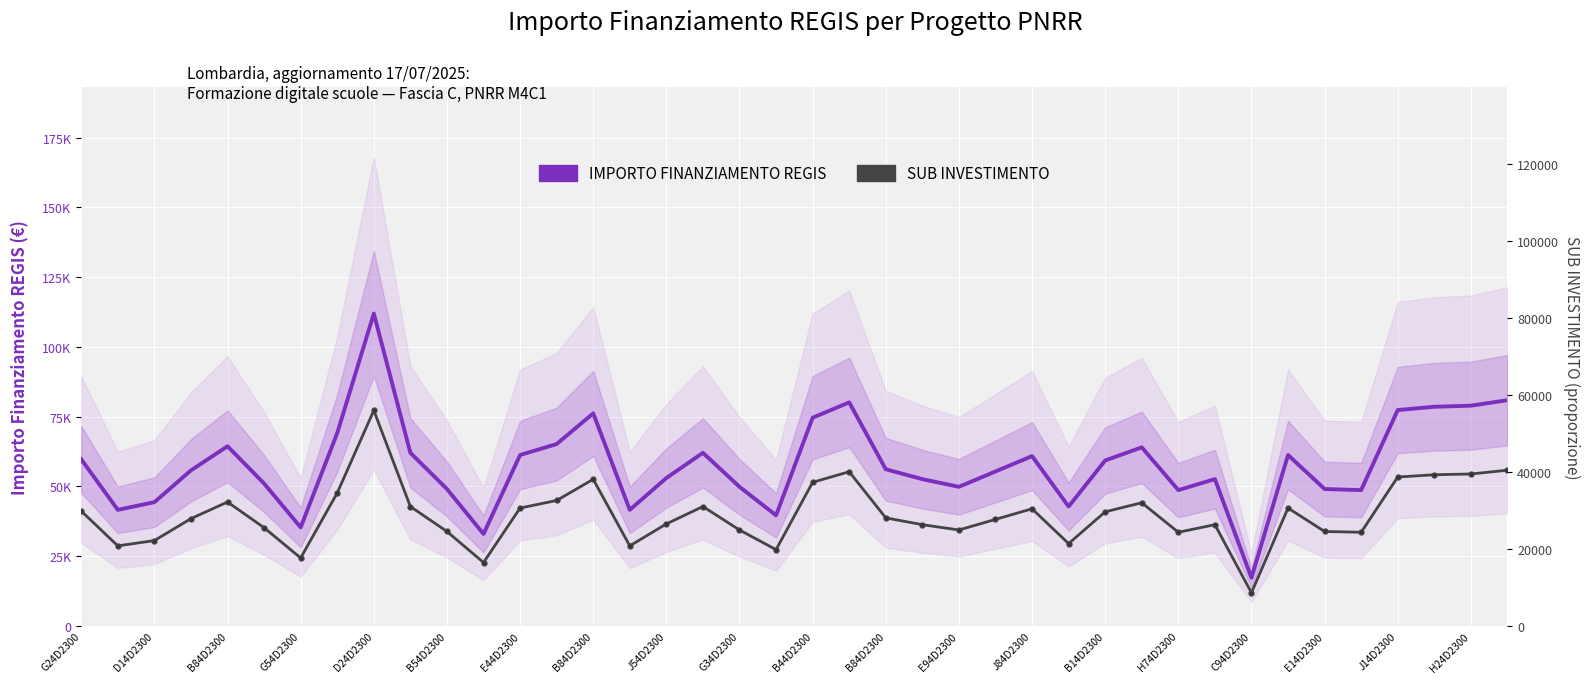

Which series has the widest spread of values?

IMPORTO FINANZIAMENTO REGIS